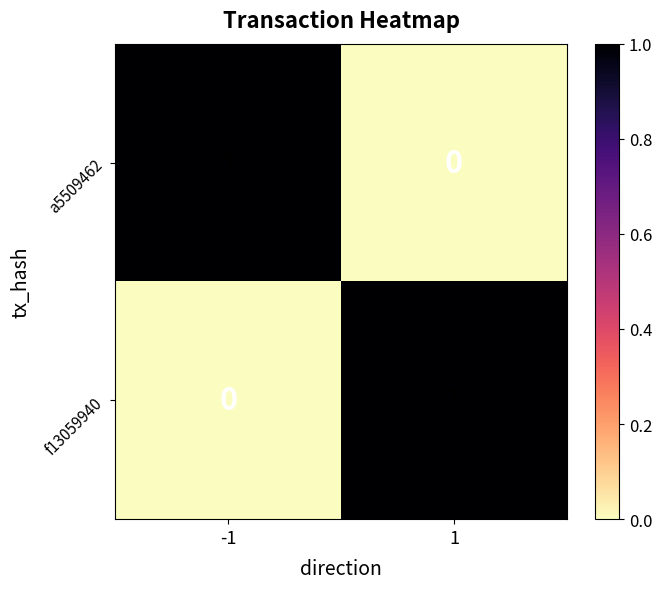

What is the total value across all series at -1?

1